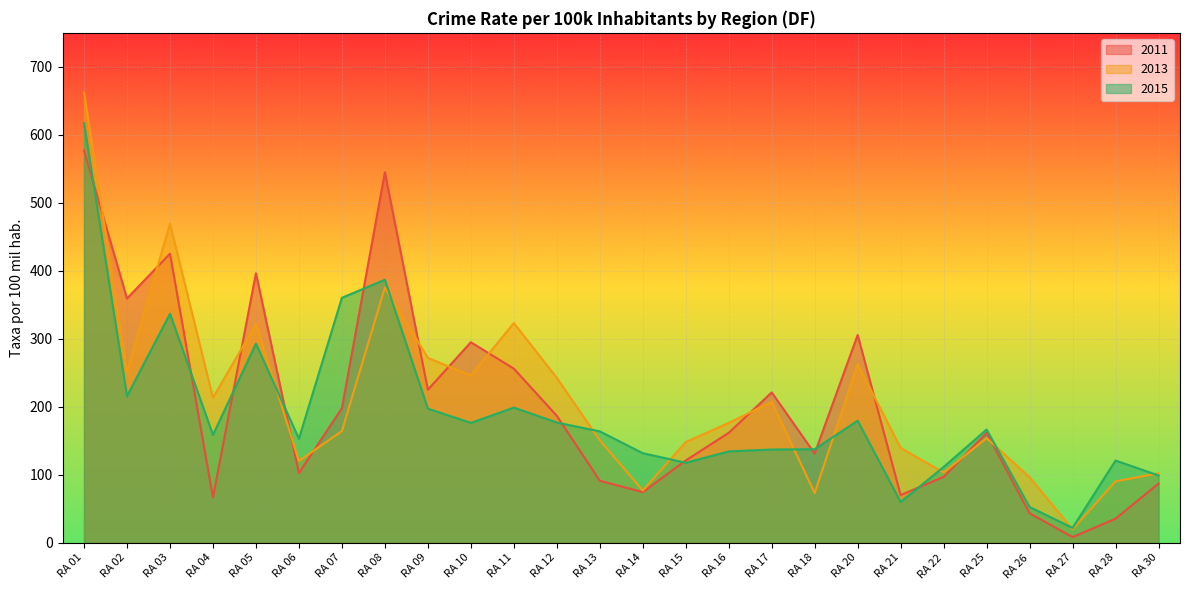

The 2013 series shows 76.8 at RA 14. True or false?

True